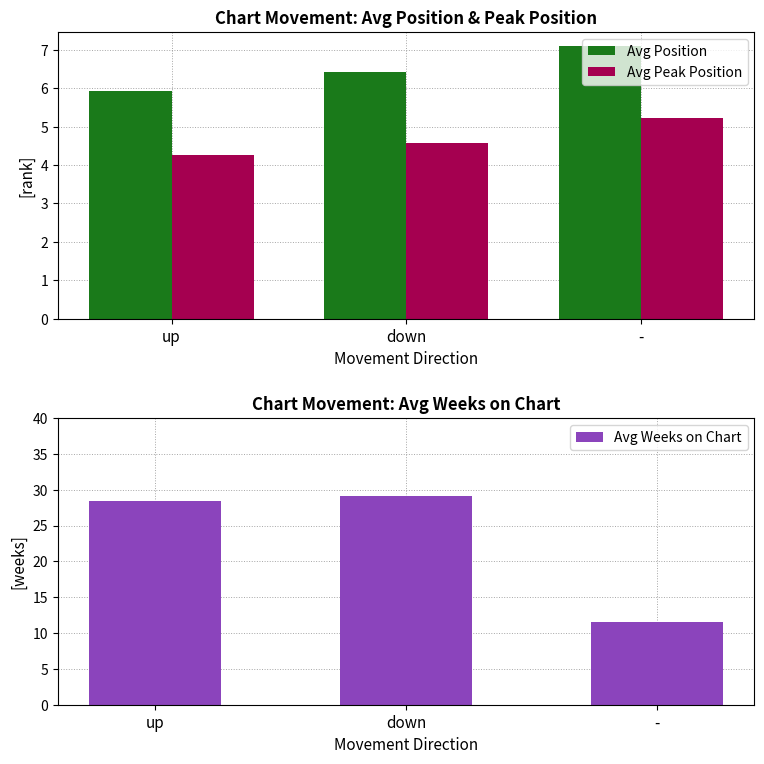

What is the label of the 1st bar from the right?

-